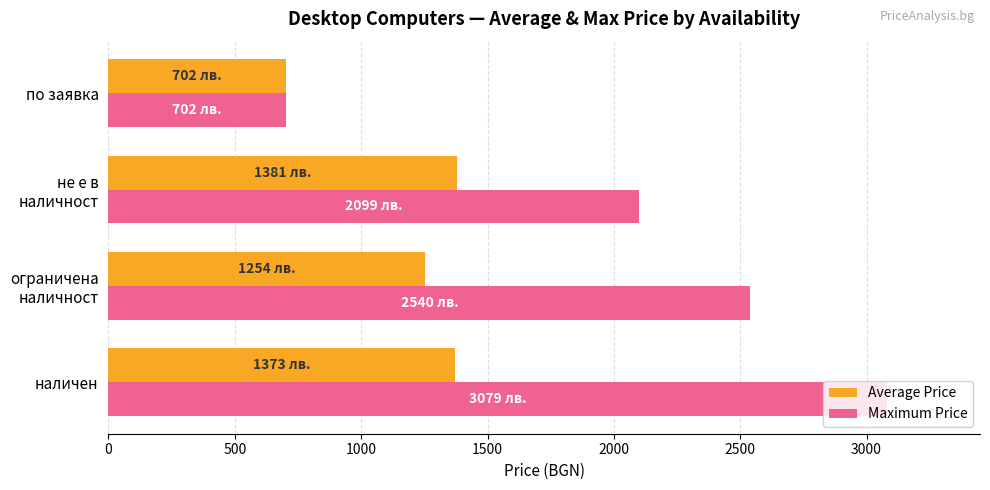

How many data points does each series have?

4